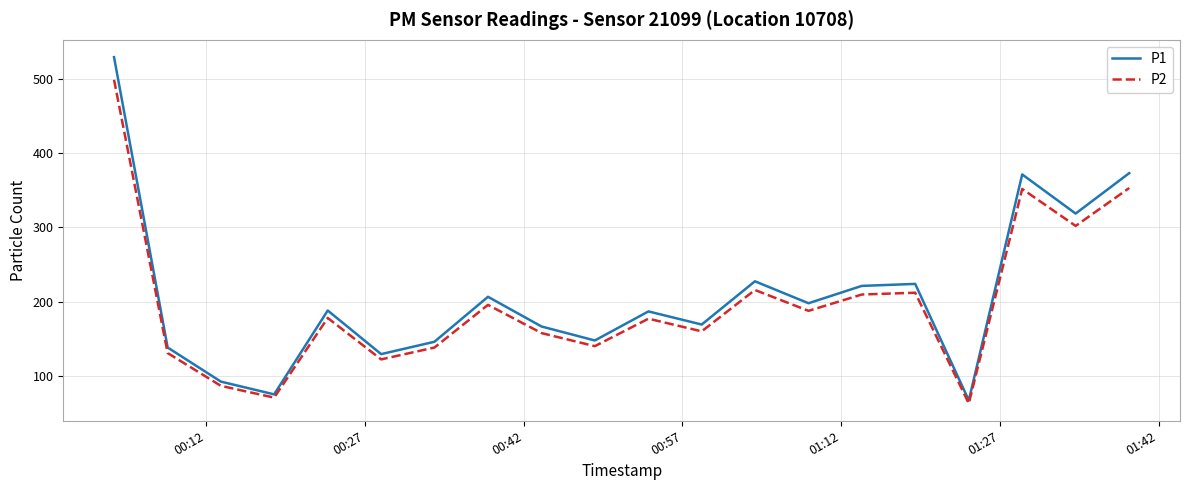

List the series in order of their peak value, highest first.

P1, P2